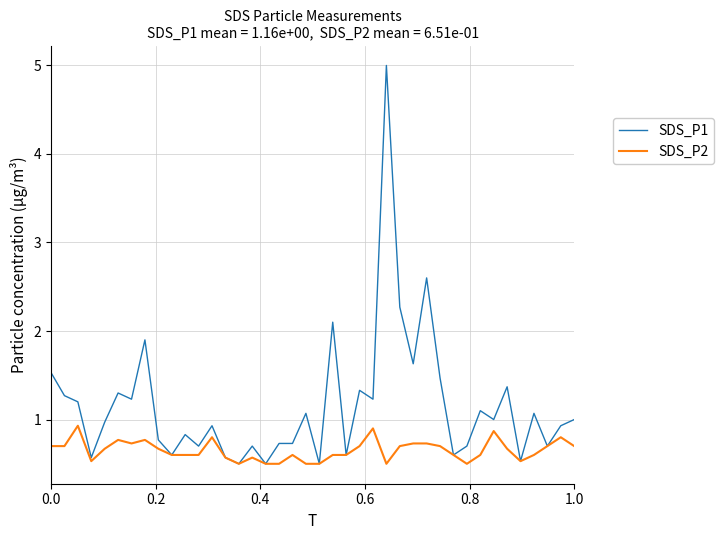

Rank the series by their maximum value, from highest to lowest.

SDS_P1, SDS_P2